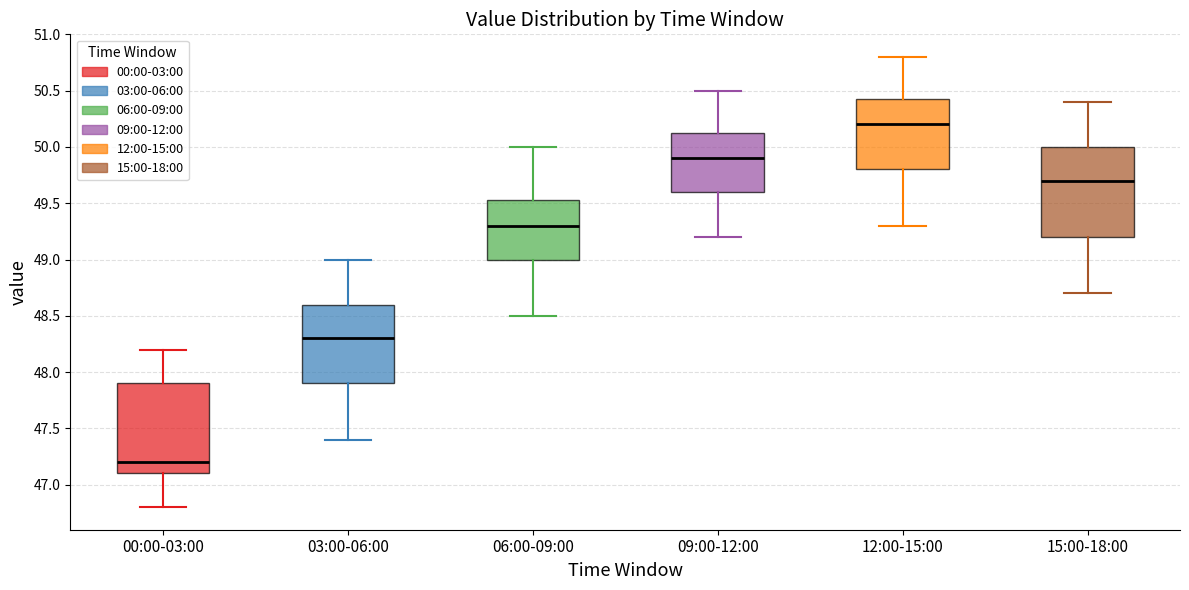

Reading left to right, read every box against the y-axis: the position of its median line, the range the box covers, and the ends of its whiskers. The values are not printed on the chart, so give them approximately, as read against the axis.

00:00-03:00: median 47.20, box 47.10 to 47.90, whiskers 46.80 to 48.20
03:00-06:00: median 48.30, box 47.90 to 48.60, whiskers 47.40 to 49.00
06:00-09:00: median 49.30, box 49.00 to 49.55, whiskers 48.50 to 50.00
09:00-12:00: median 49.90, box 49.60 to 50.15, whiskers 49.20 to 50.50
12:00-15:00: median 50.20, box 49.80 to 50.45, whiskers 49.30 to 50.80
15:00-18:00: median 49.70, box 49.20 to 50.00, whiskers 48.70 to 50.40